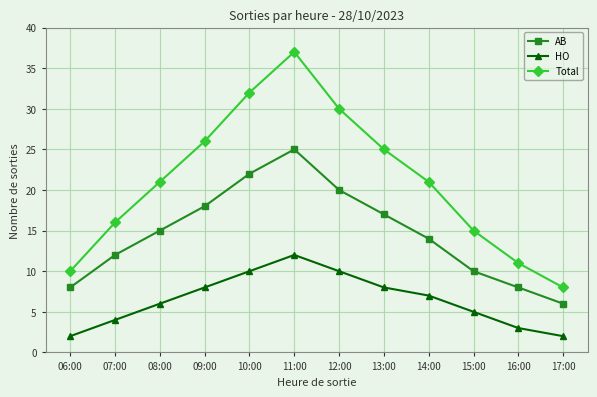

Rank the series at 08:00 from highest to lowest value.

Total, AB, HO